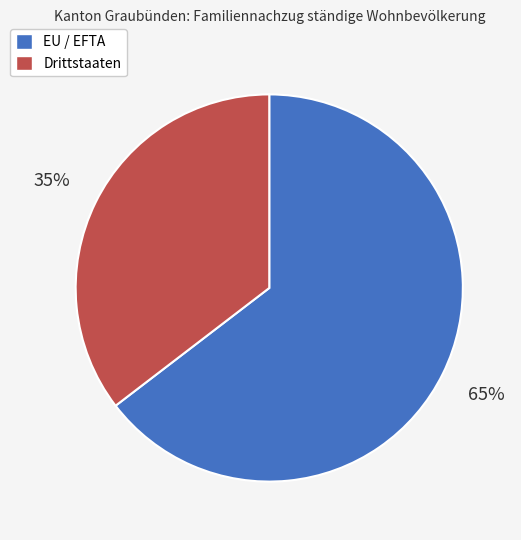

Which category accounts for the majority?

EU / EFTA